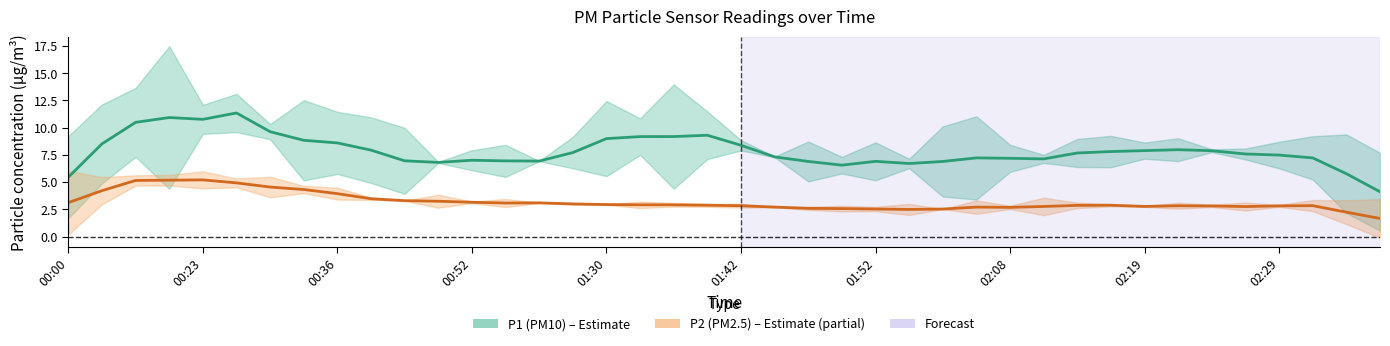

At which category does P2 center reach its first local valley?

13